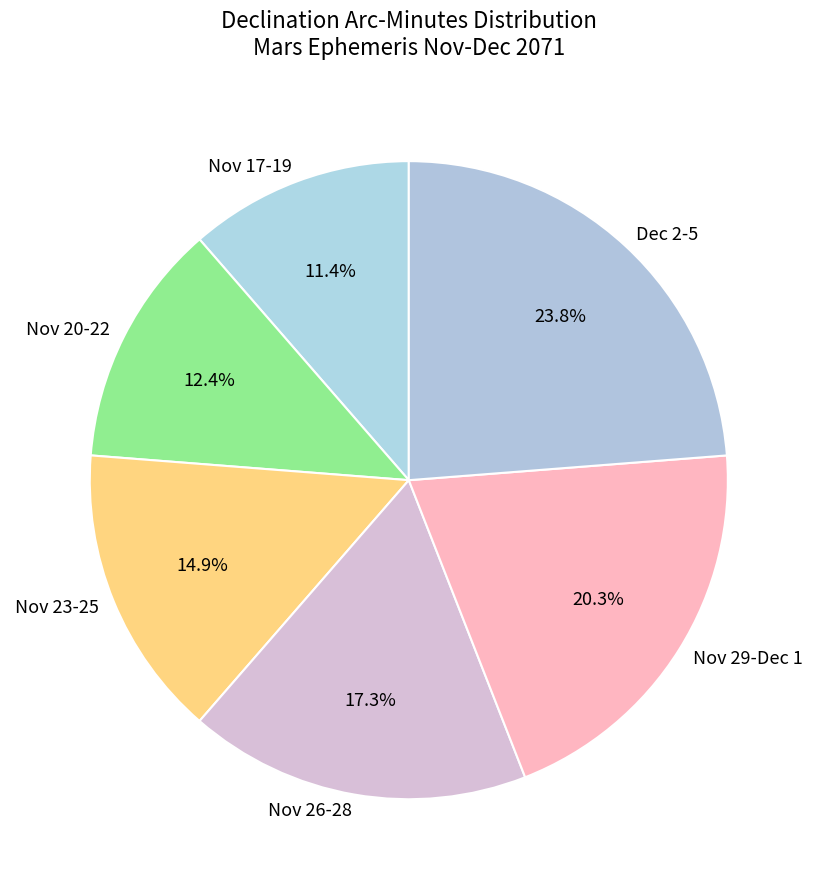

How much of the chart is everything except Nov 26-28?

82.7%